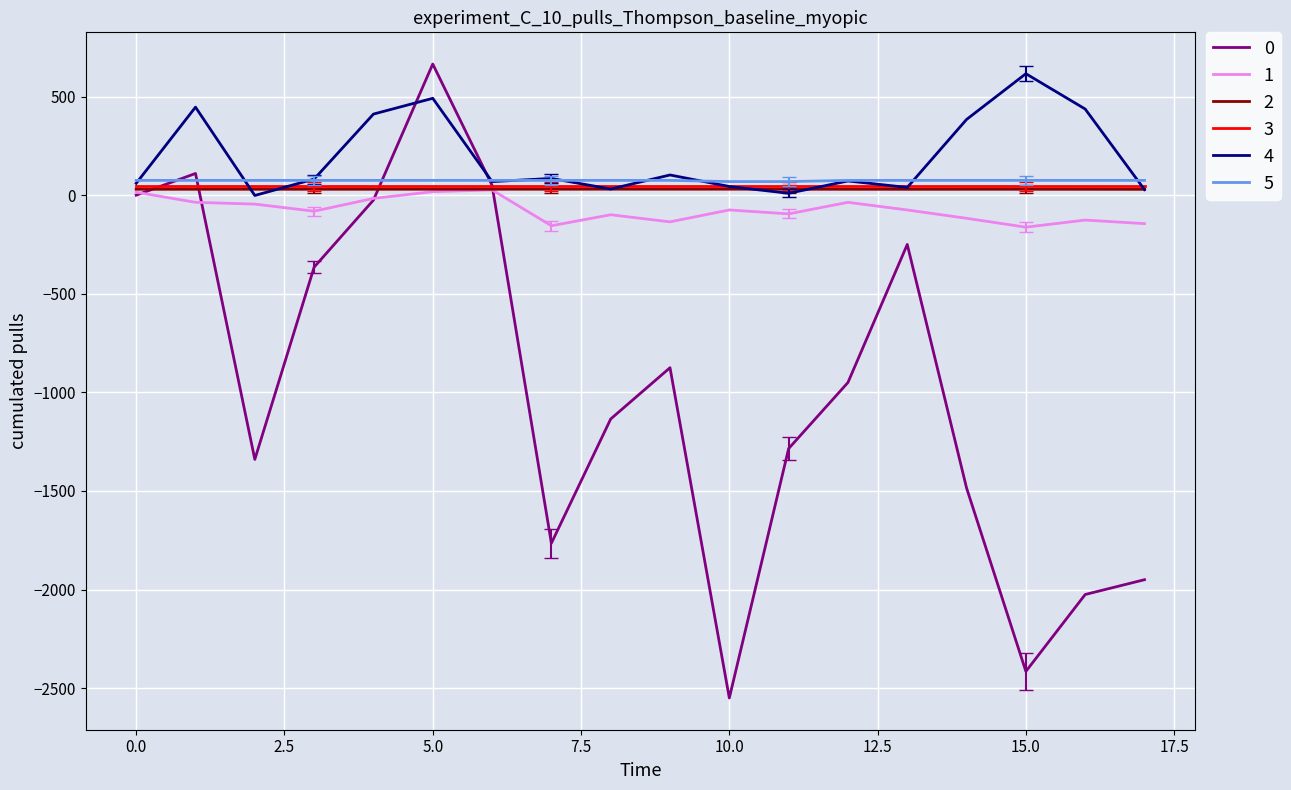

What is the smallest value displayed?

-2550.0